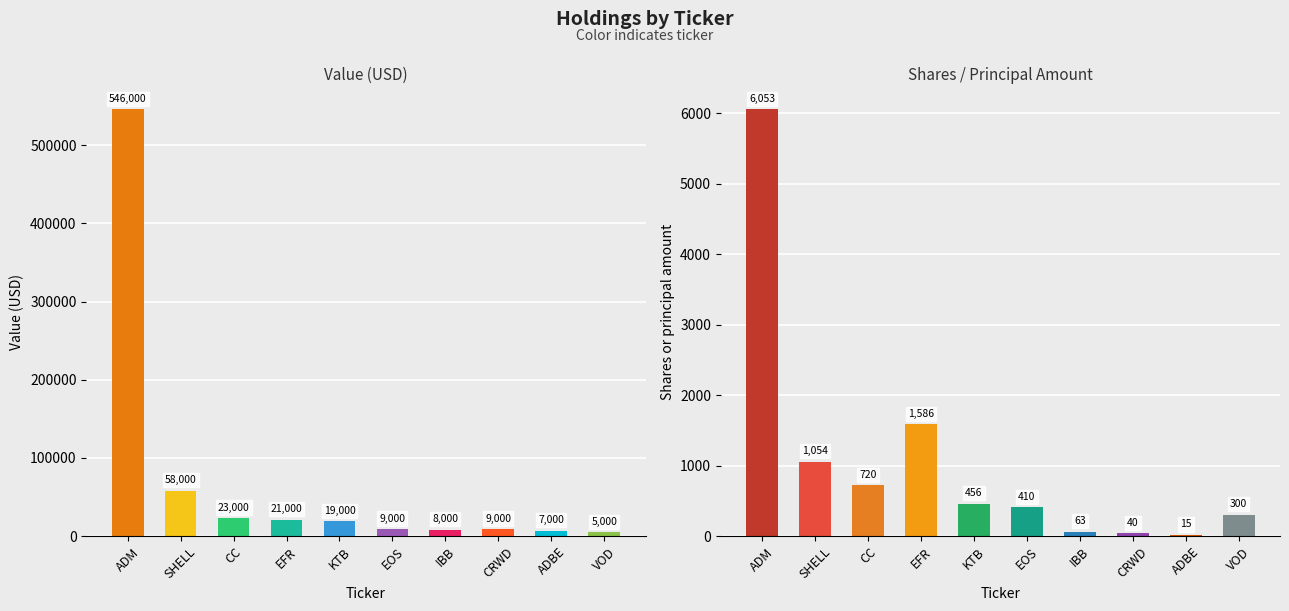

What are all the series names shown in the legend?

Value, Shares or principal amount